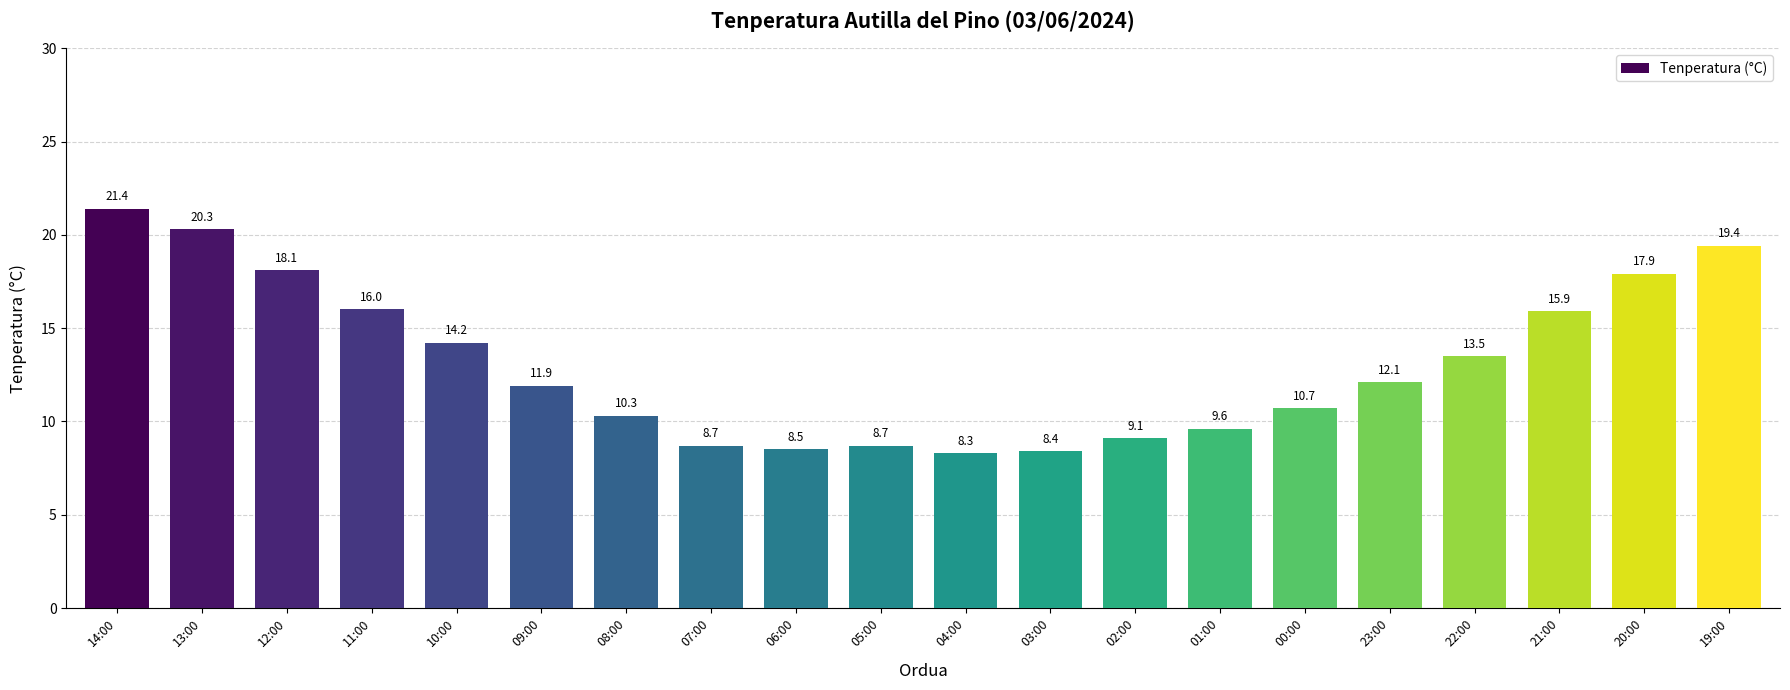

Between 00:00 and 21:00, which is larger?

21:00